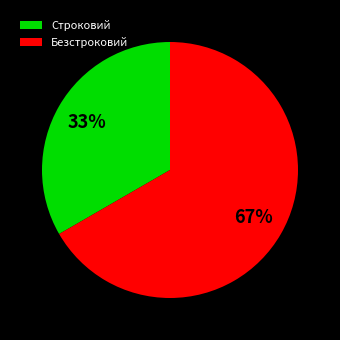

To the nearest percent, what is the combined percentage of Безстроковий and Строковий?

100%